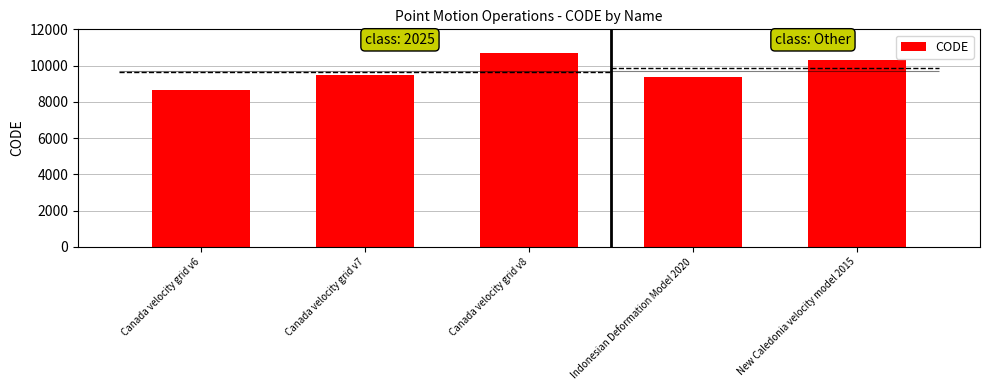

What is the change in value from Canada velocity grid v8 to Indonesian Deformation Model 2020?

-1332